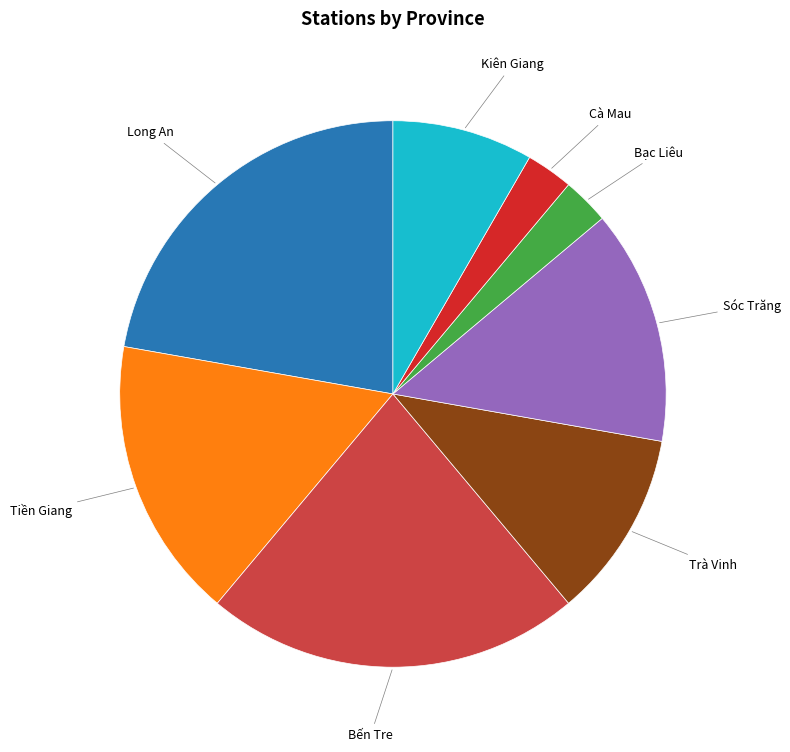

Approximately how many times larger is the value at Bến Tre compared to Cà Mau?

8.0